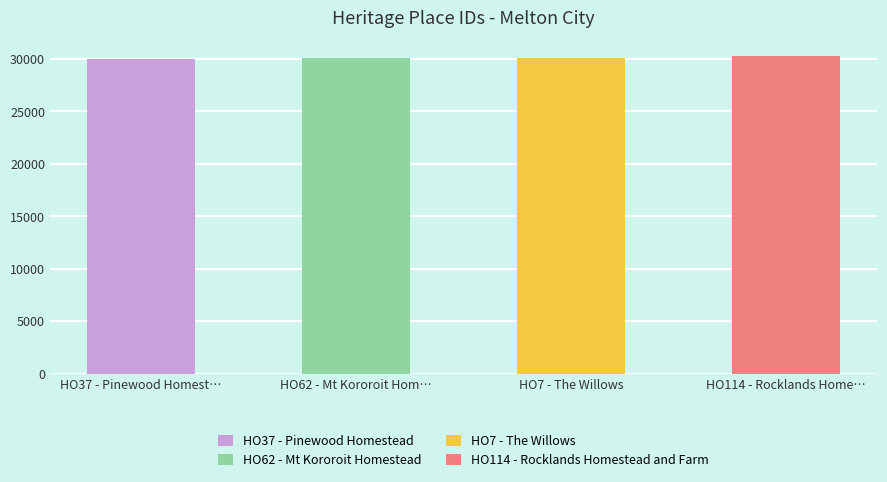

What is the difference between the maximum and second lowest values?

199